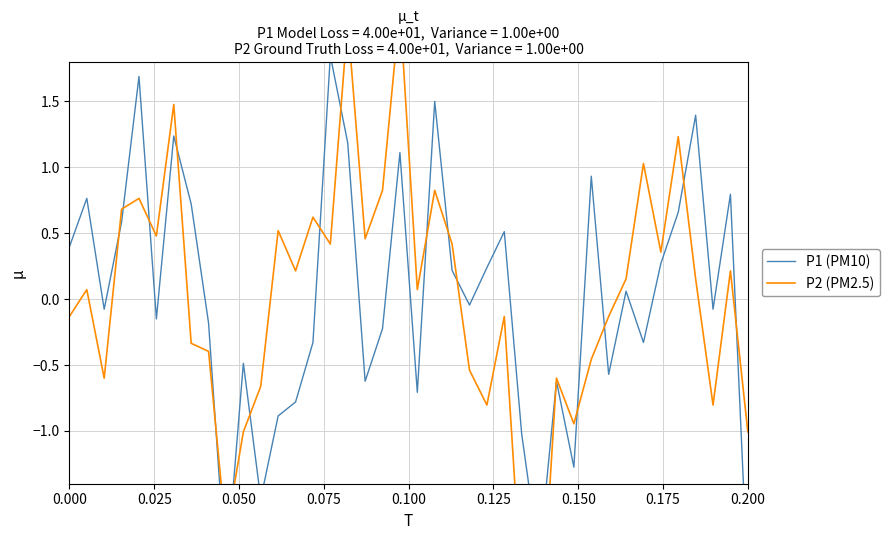

Reading left to right, extract all data points from this chart.

P1 (PM10): 0.4	0.8	-0.1	0.6	1.7	-0.2	1.2	0.7	-0.2	-2.1	-0.5	-1.5	-0.9	-0.8	-0.3	1.8	1.2	-0.6	-0.2	1.1	-0.7	1.5	0.2	-0.0	0.2	0.5	-1.0	-2.0	-0.6	-1.3	0.9	-0.6	0.1	-0.3	0.3	0.7	1.4	-0.1	0.8	-2.1
P2 (PM2.5): -0.1	0.1	-0.6	0.7	0.8	0.5	1.5	-0.3	-0.4	-1.8	-1.0	-0.7	0.5	0.2	0.6	0.4	2.1	0.5	0.8	2.2	0.1	0.8	0.4	-0.5	-0.8	-0.1	-2.2	-2.7	-0.6	-0.9	-0.5	-0.1	0.2	1.0	0.4	1.2	0.2	-0.8	0.2	-1.0